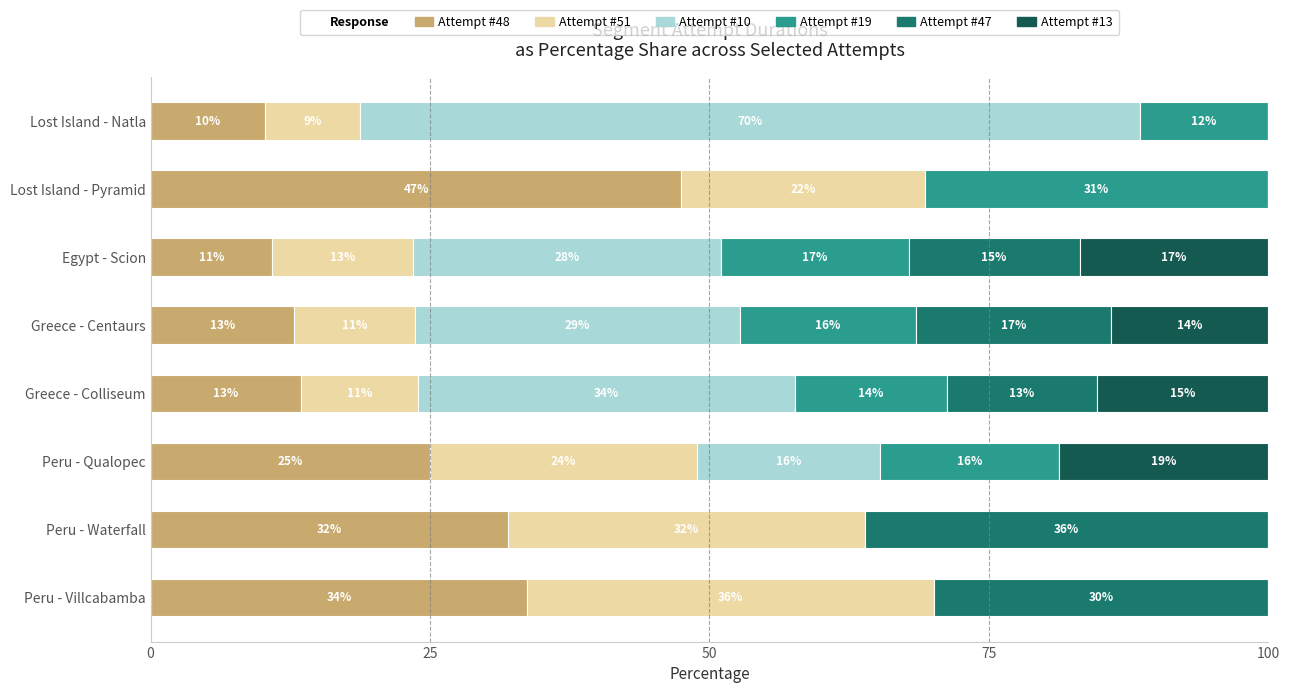

What is the value of the Attempt #13 bar at the 4th from the left?

15.3